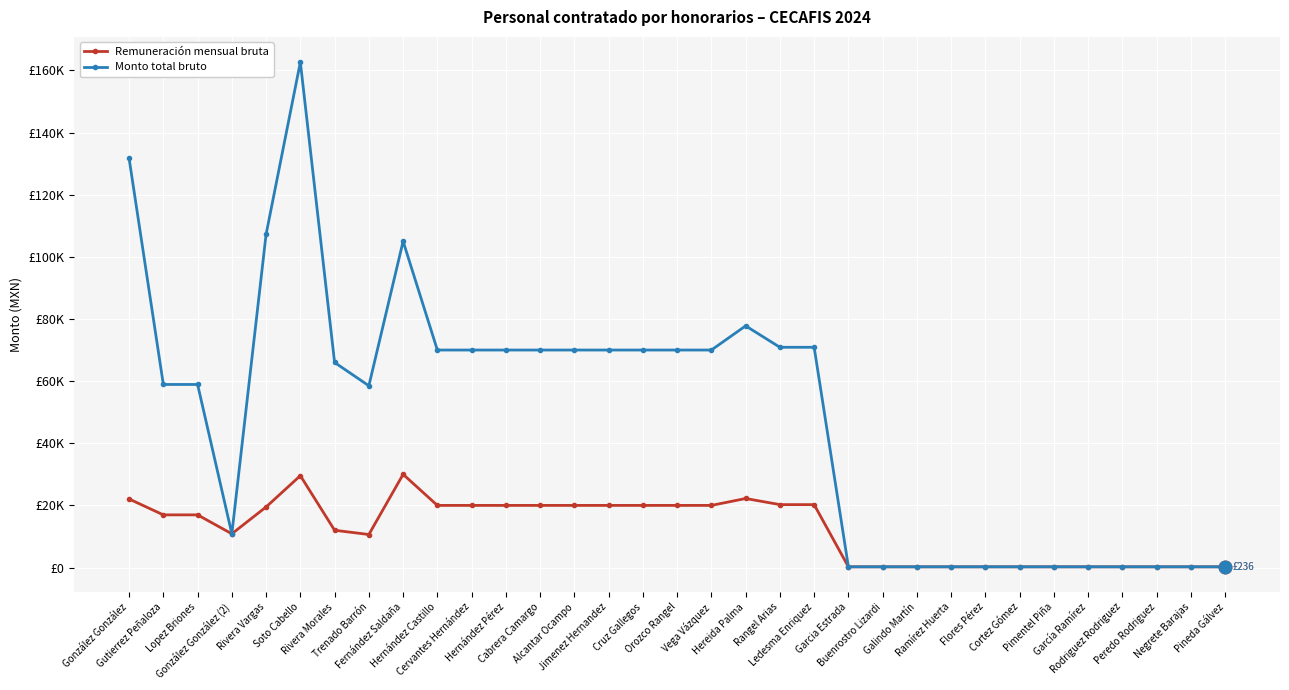

What are all the series names shown in the legend?

Remuneración mensual bruta, Monto total bruto